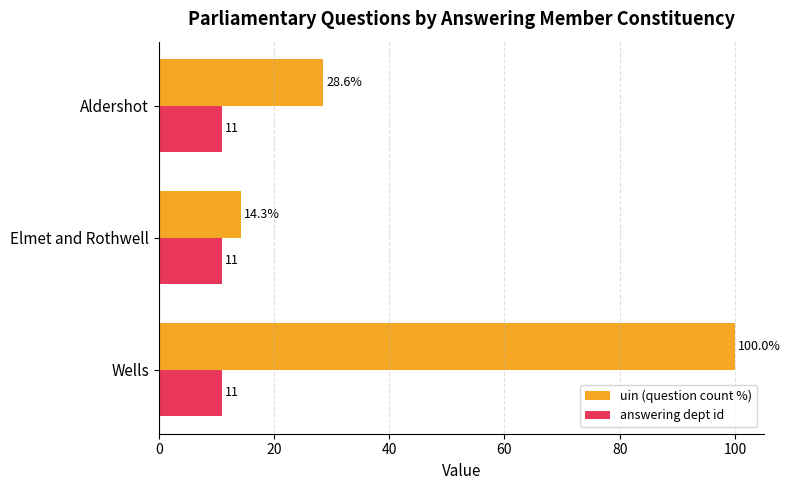

At which label does uin (question count %) reach its minimum?

Elmet and Rothwell